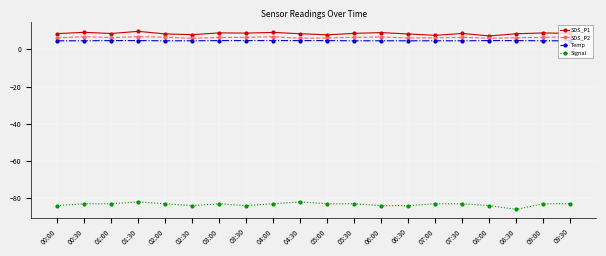

True or false: SDS_P2 has more than 1 points higher than both neighbors.

True